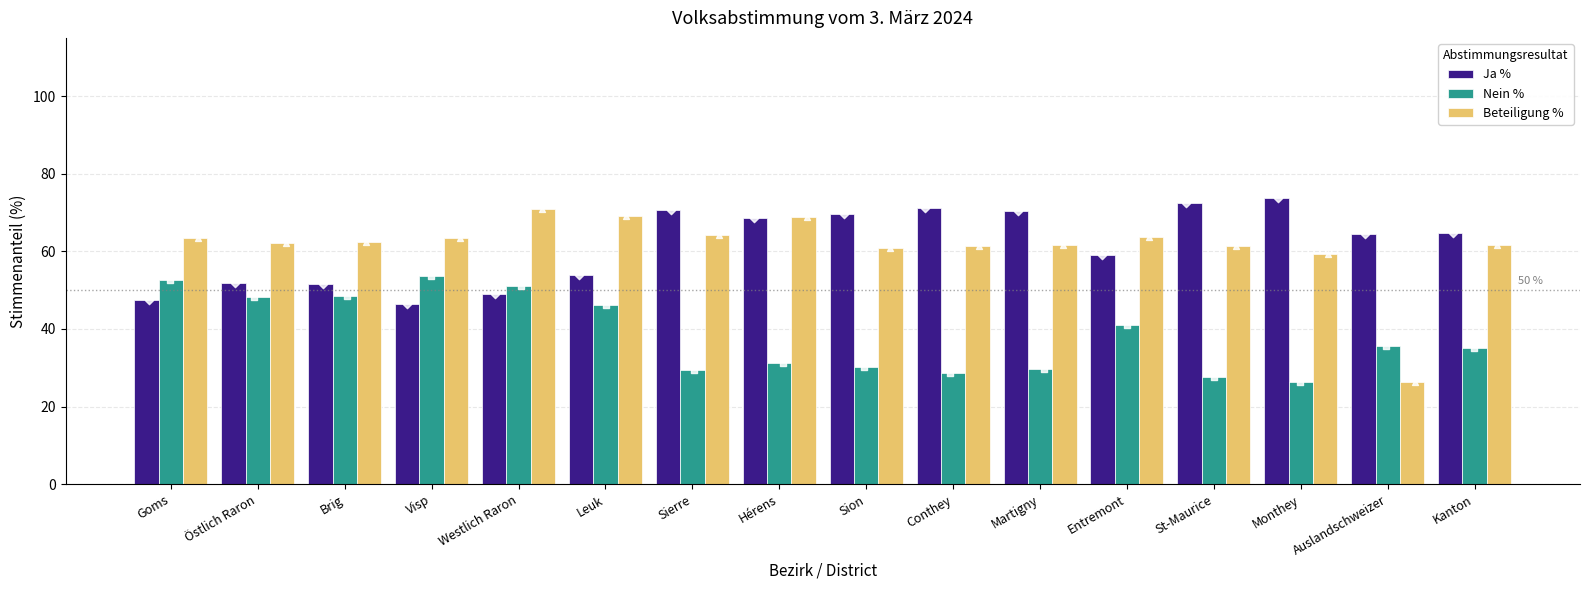

Which series reaches the minimum Y coordinate?

Nein %